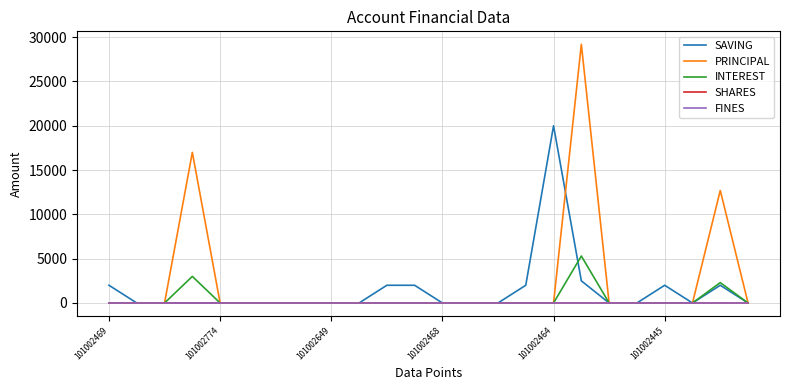

Is this an area chart (filled region under the line)?

No